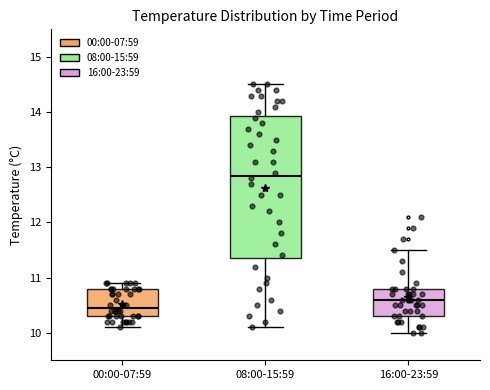

Reading left to right, transcribe this box plot: for each box, give where its median line is, the range the box spans, and where its two whiskers end, as read against the y-axis. The values are not printed on the chart, so give them approximately, as read against the axis.

00:00-07:59: median 10.5, box 10.3 to 10.8, whiskers 10.1 to 10.9
08:00-15:59: median 12.9, box 11.4 to 13.9, whiskers 10.1 to 14.5
16:00-23:59: median 10.6, box 10.3 to 10.8, whiskers 10.0 to 11.5